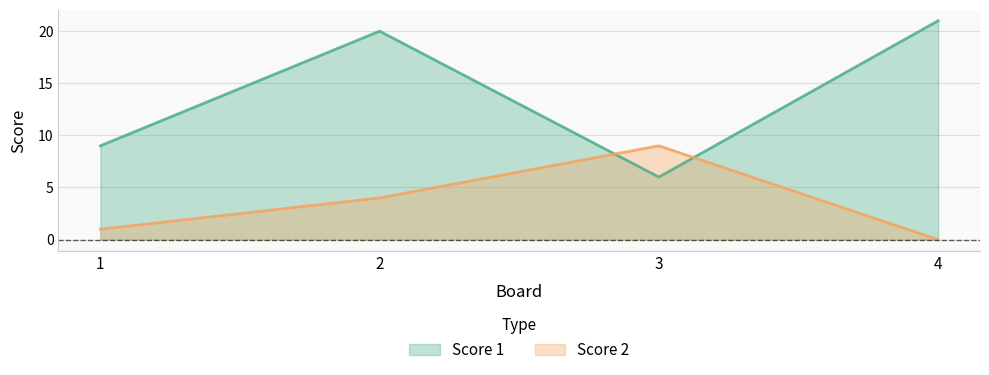

What is the total value across all series at 1?

10